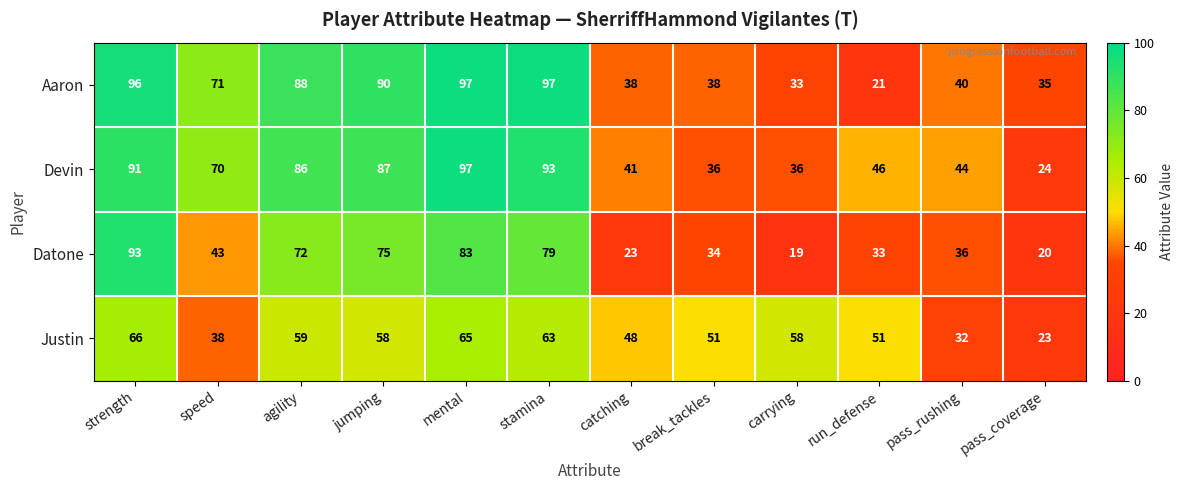

True or false: Justin has a value of 59 at agility.

True